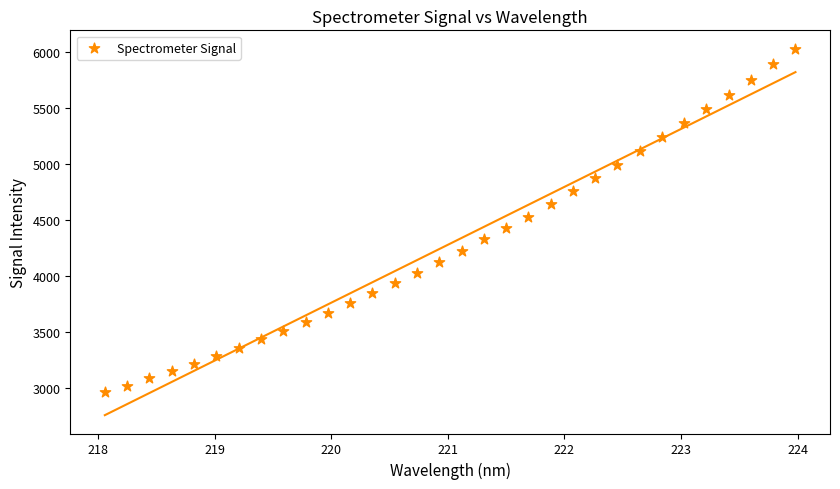

What is the range of X values (max minus min)?

5.9